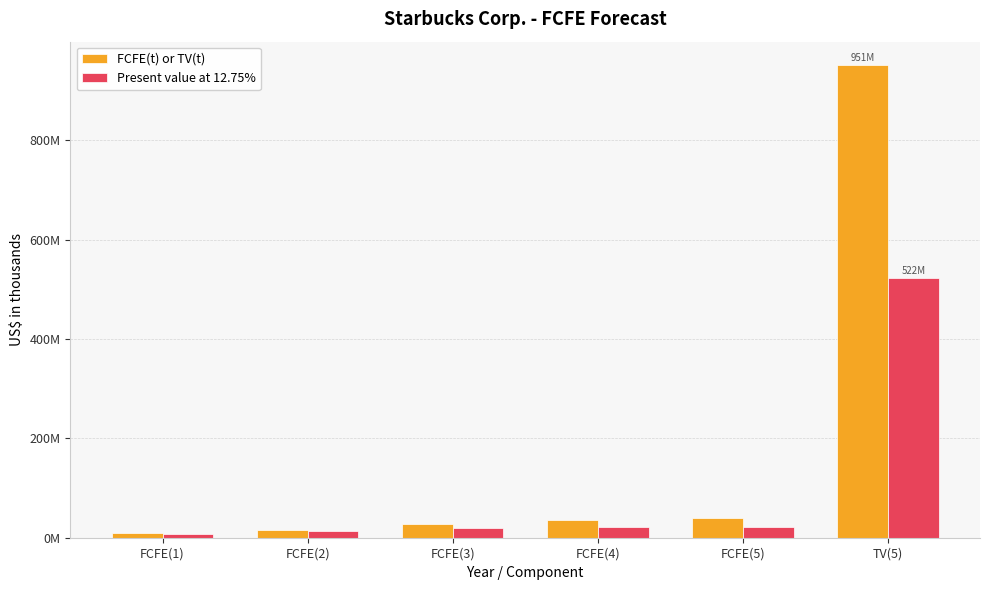

Is the value of Present value at 12.75% at FCFE(1) greater than the value of FCFE(t) or TV(t) at FCFE(3)?

No